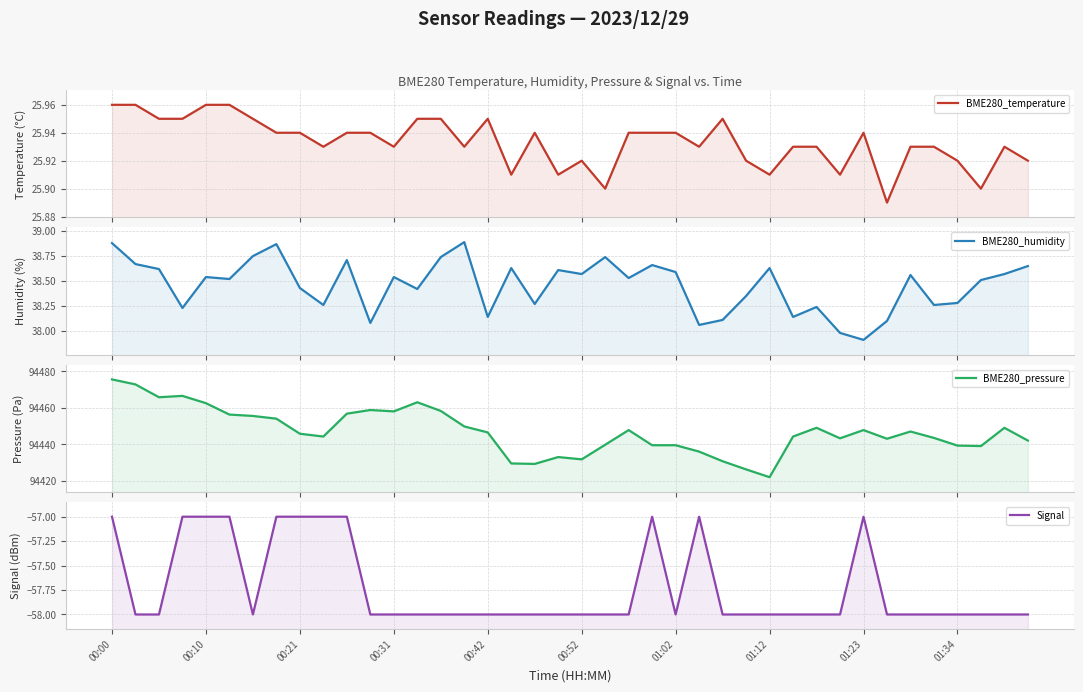

What is the difference between the maximum and second lowest values in the BME280_temperature series?

0.1